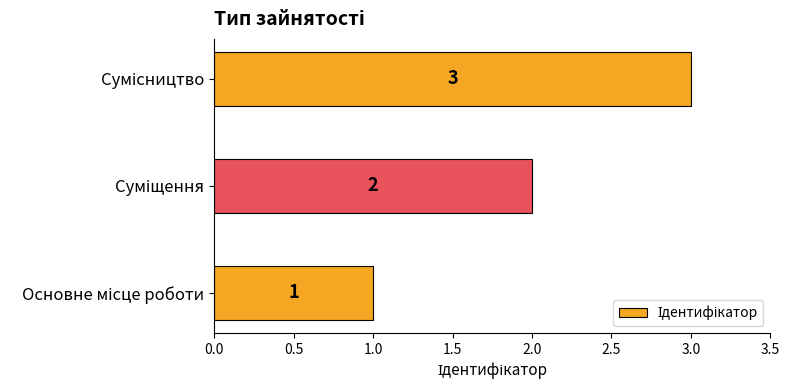

What is the sum of all values?

6